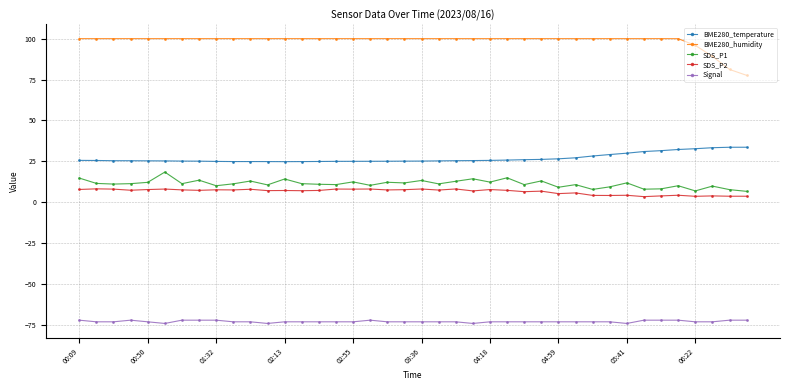

What is the value of the BME280_humidity point at the 20th from the left?

100.0